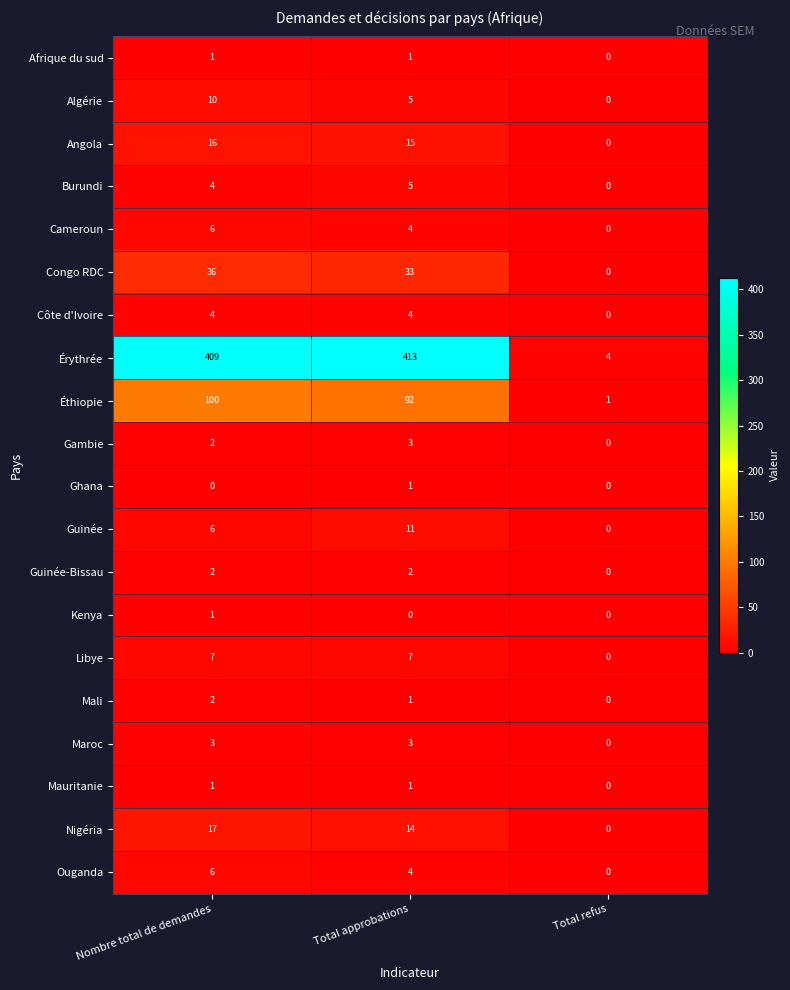

Is the value of Angola at Total approbations greater than the value of Gambie at Total refus?

Yes